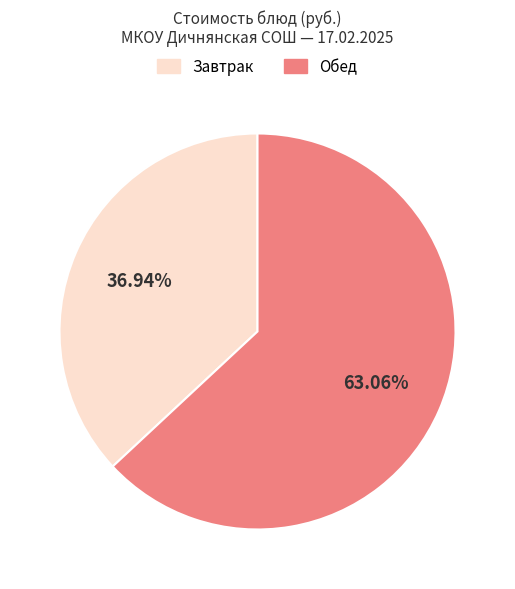

Is there any slice that represents more than half of the pie?

Yes